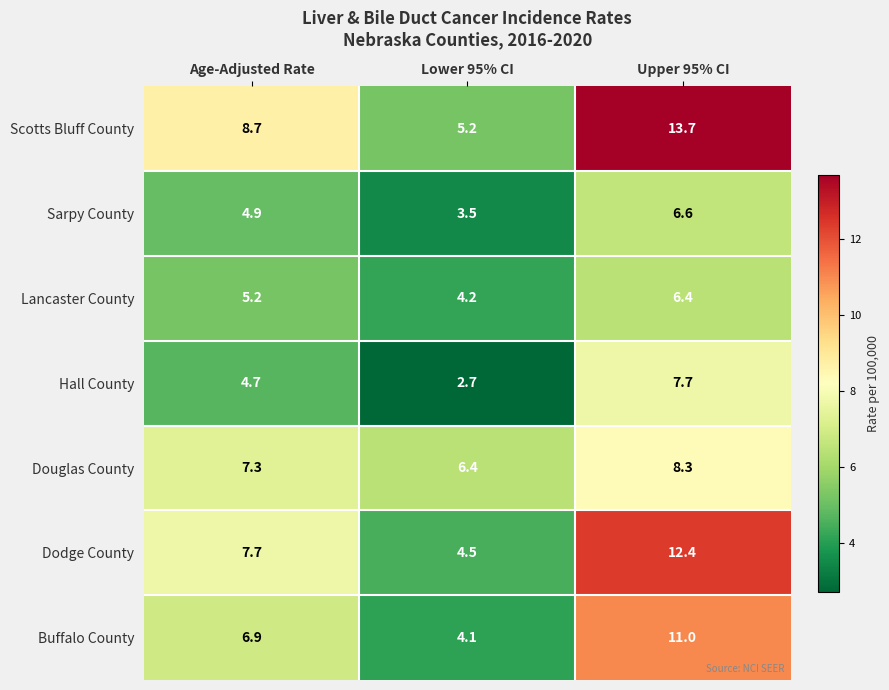

What is the minimum value for Sarpy County?

3.5